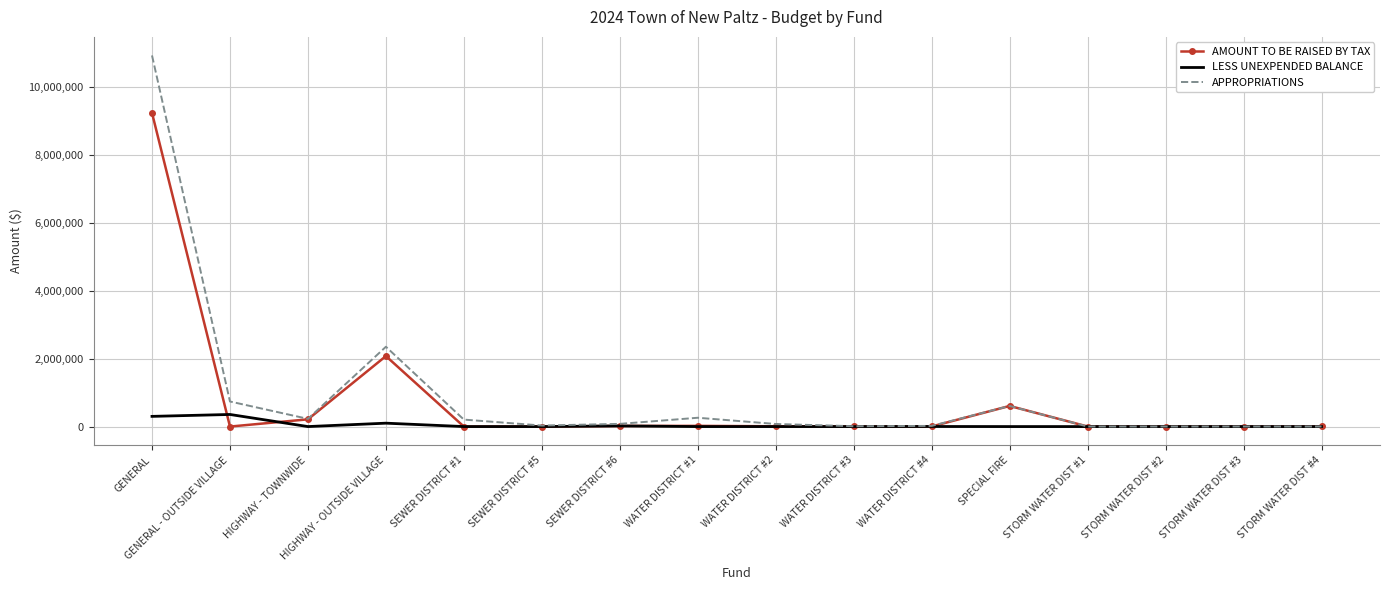

At which category does AMOUNT TO BE RAISED BY TAX reach its first local valley?

GENERAL - OUTSIDE VILLAGE